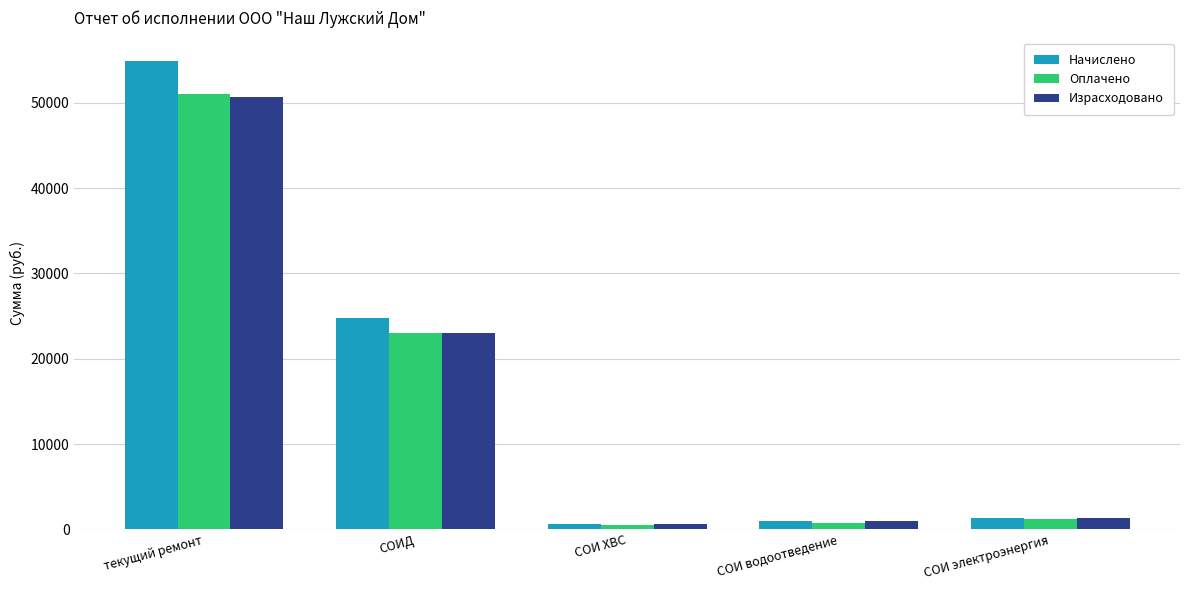

Reading left to right, list all the values displayed in this chart.

Начислено: текущий ремонт=54901.0	СОИД=24791.0	СОИ ХВС=656.0	СОИ водоотведение=939.0	СОИ электроэнергия=1314.0
Оплачено: текущий ремонт=51019.0	СОИД=23041.0	СОИ ХВС=545.0	СОИ водоотведение=782.0	СОИ электроэнергия=1219.0
Израсходовано: текущий ремонт=50656.3	СОИД=23041.0	СОИ ХВС=656.0	СОИ водоотведение=939.0	СОИ электроэнергия=1314.0